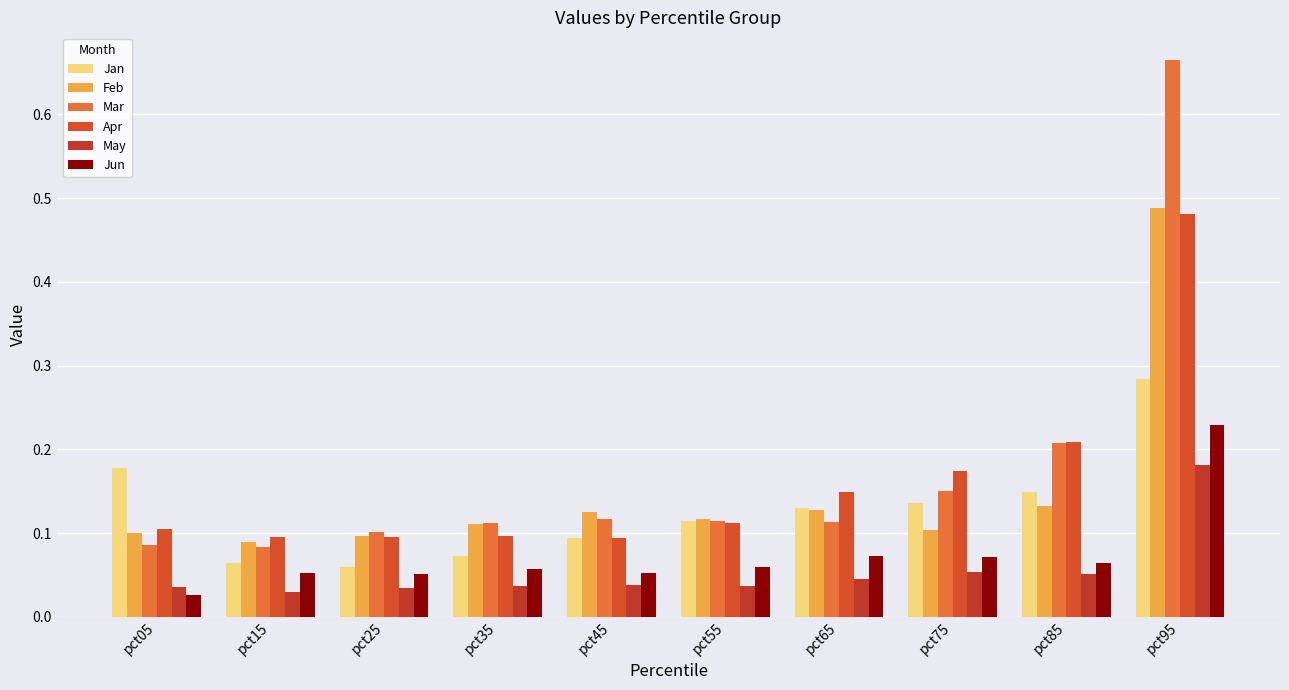

The value of Jun at pct75 is 0.0. True or false?

False